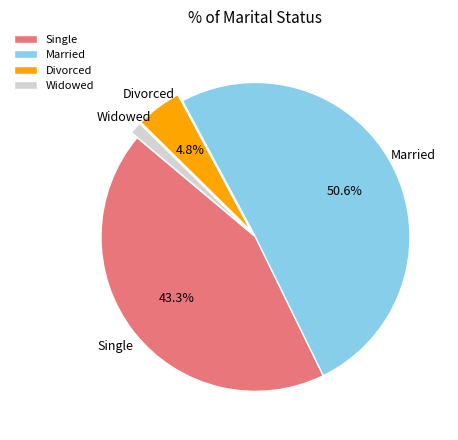

Which category accounts for the majority?

Married